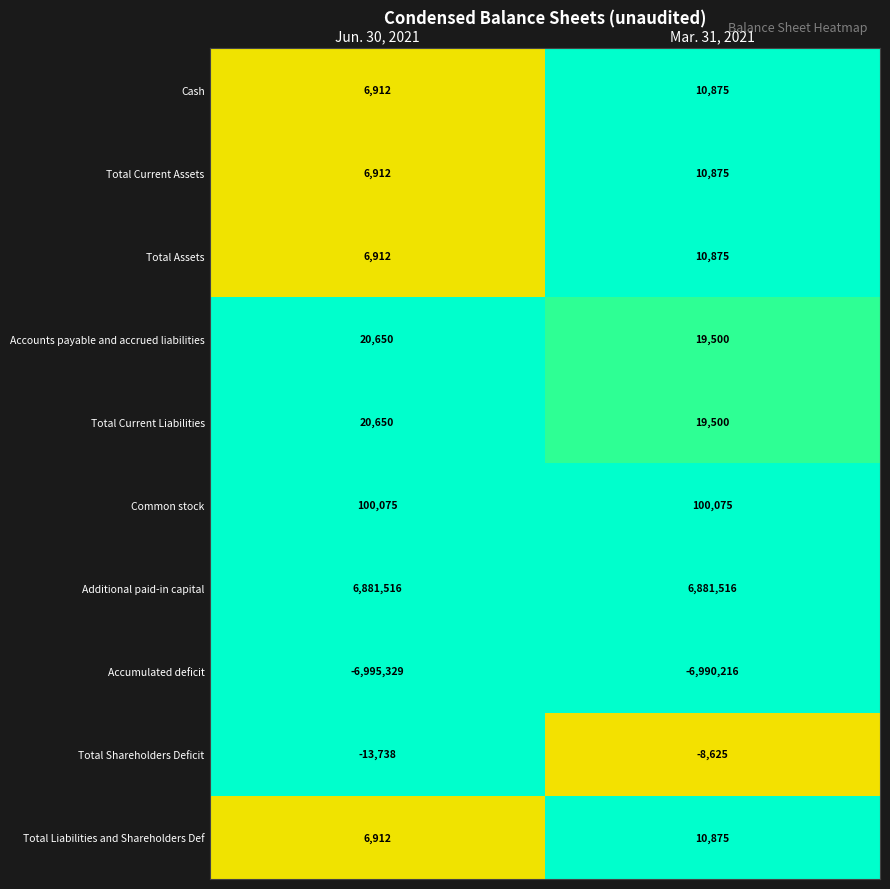

What is the average value of the Accumulated deficit series?

-6992772